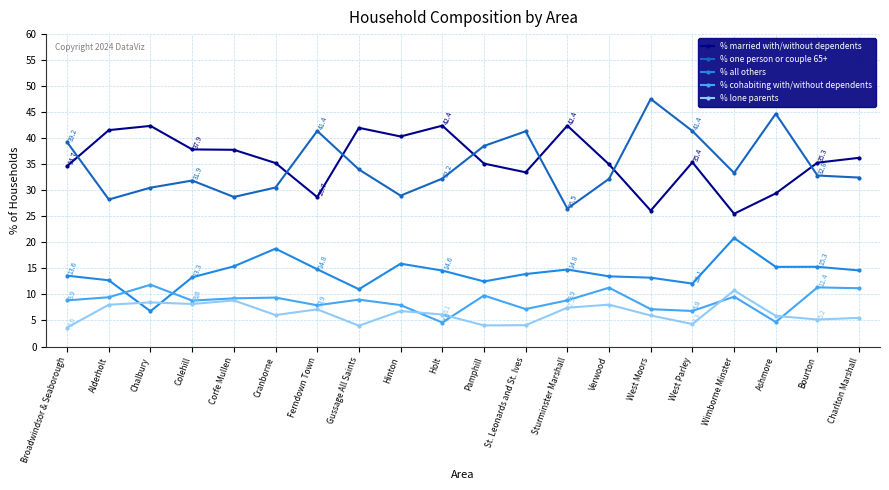

Which series has the largest range (max minus min)?

% one person or couple 65+